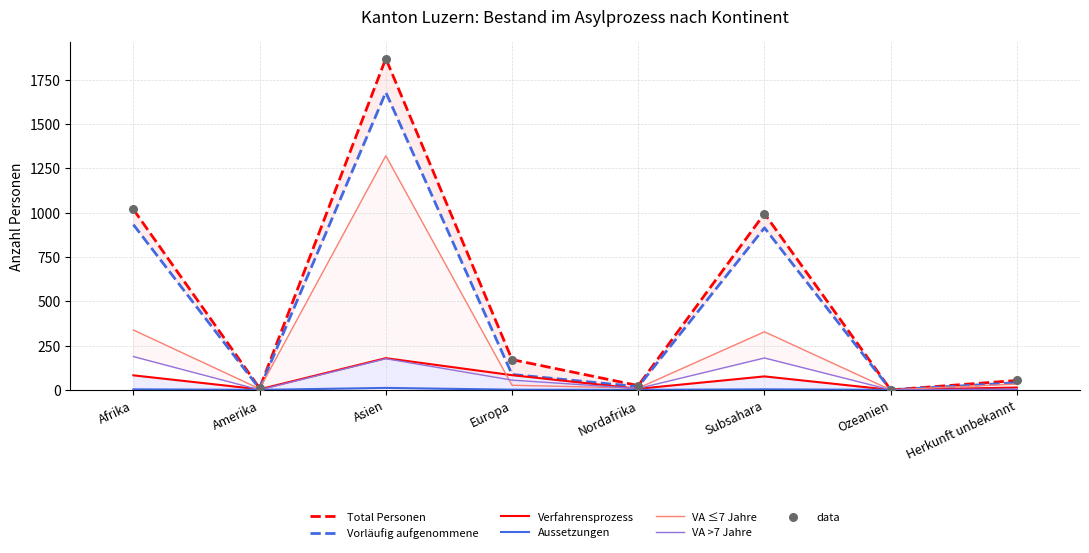

What are all the series names shown in the legend?

Total Personen, Vorläufig aufgenommene, Verfahrensprozess, Aussetzungen, VA ≤7 Jahre, VA >7 Jahre